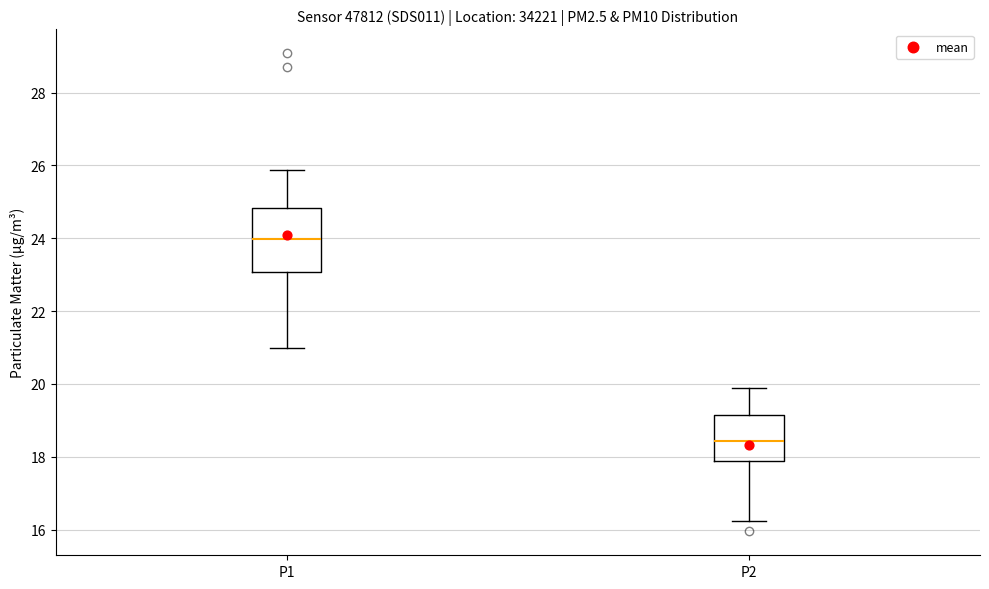

Reading left to right, read every box against the y-axis: the position of its median line, the range the box covers, and the ends of its whiskers. The values are not printed on the chart, so give them approximately, as read against the axis.

P1: median 24.0, box 23.0 to 24.8, whiskers 21.0 to 25.8
P2: median 18.4, box 17.8 to 19.2, whiskers 16.2 to 19.8